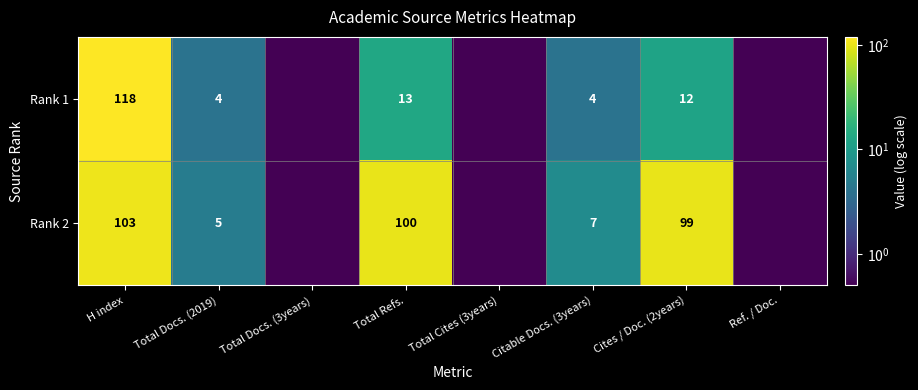

What is the sum of the Rank 2 values at Citable Docs. (3years) and Total Refs.?

107.0